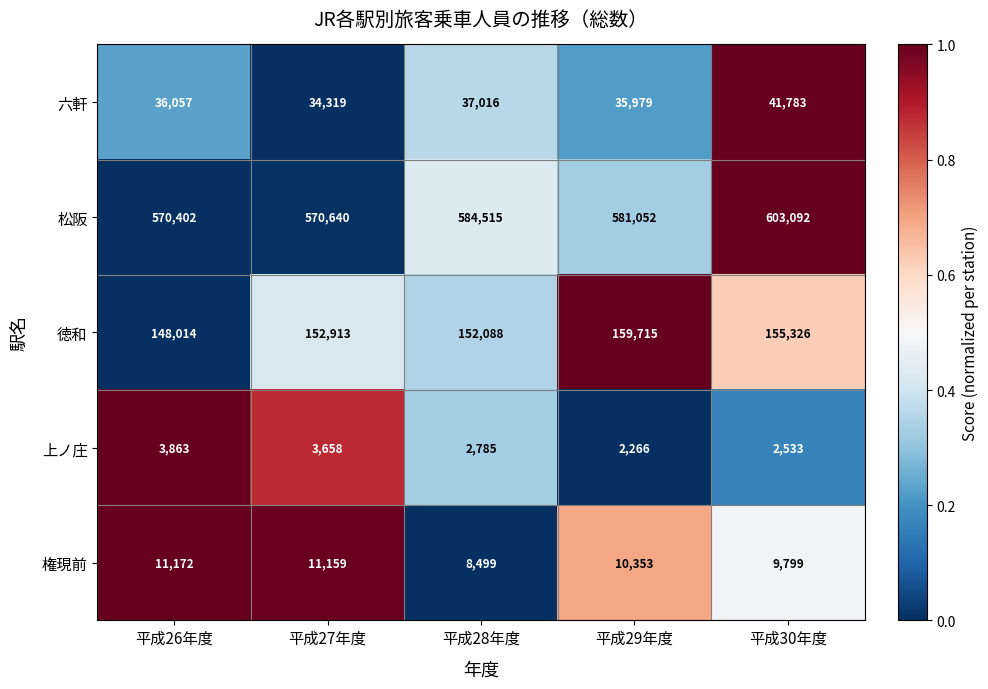

What is the total value across all series at 平成30年度?

812533